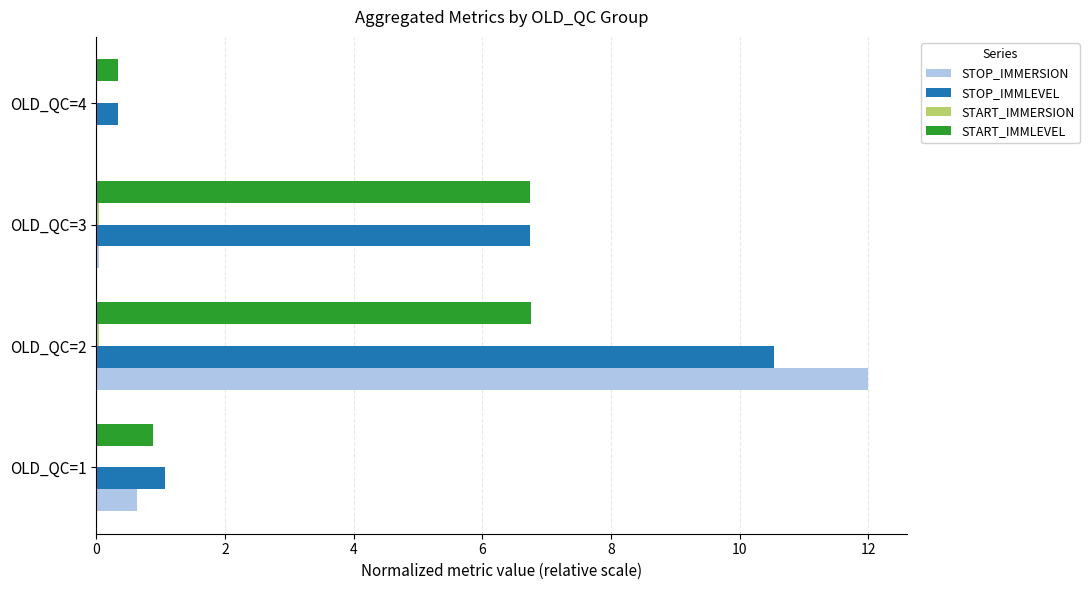

What is the maximum value for START_IMMLEVEL?

6.8